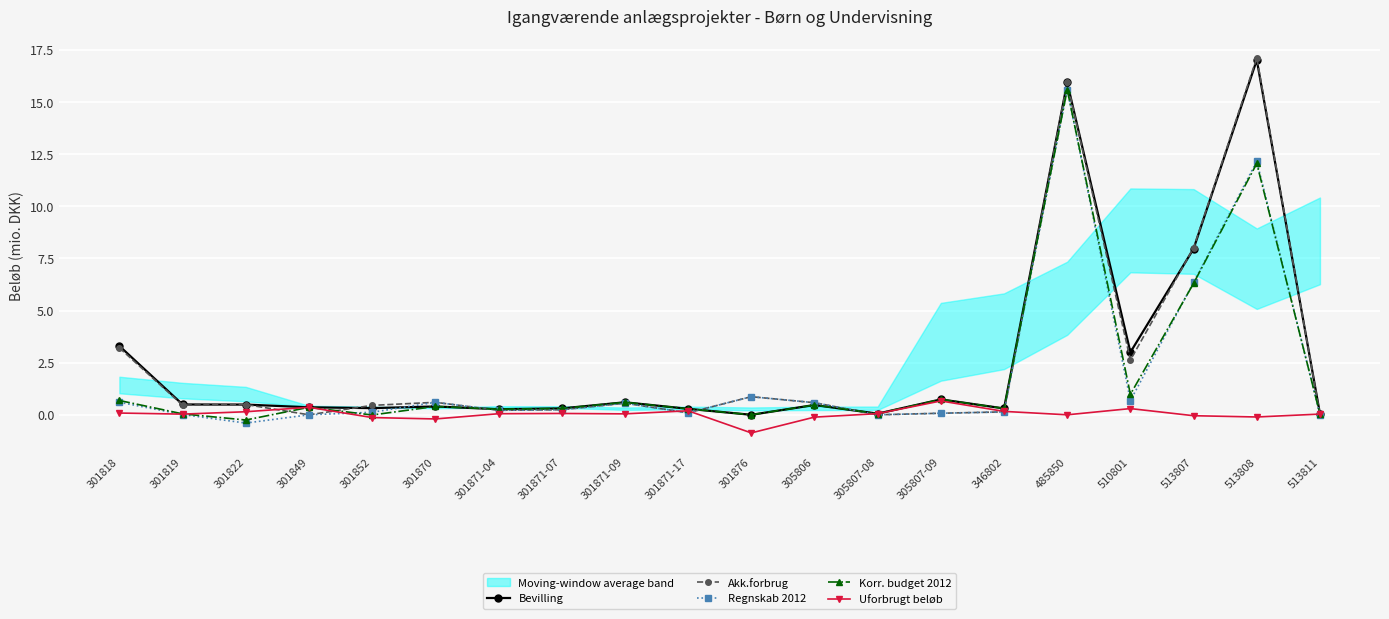

Is the value of Regnskab 2012 at 301871-09 greater than the value of Akk.forbrug at 301876?

No